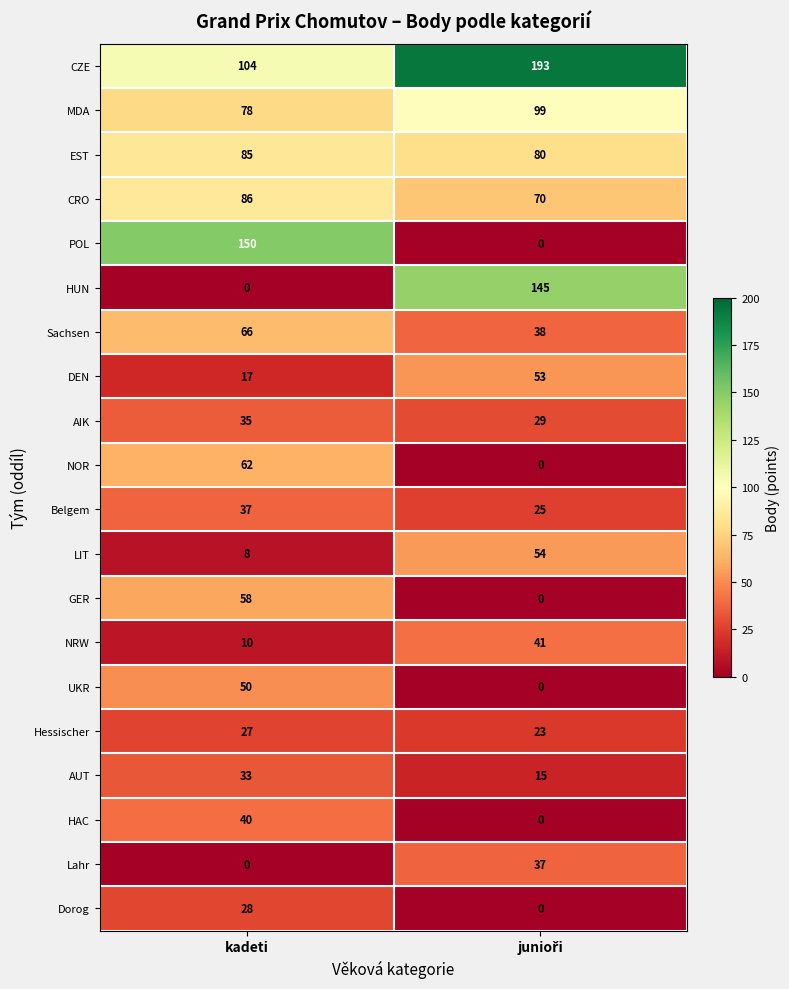

What is the difference between the maximum and minimum values in the NOR series?

62